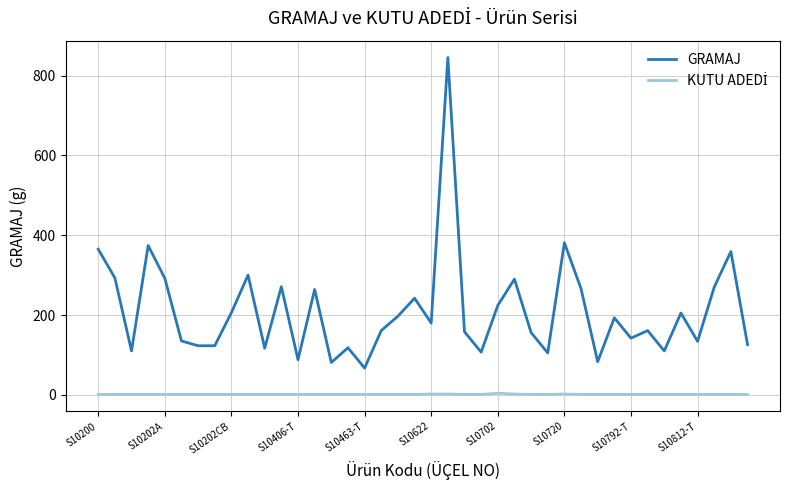

What is the maximum value shown in the chart?

845